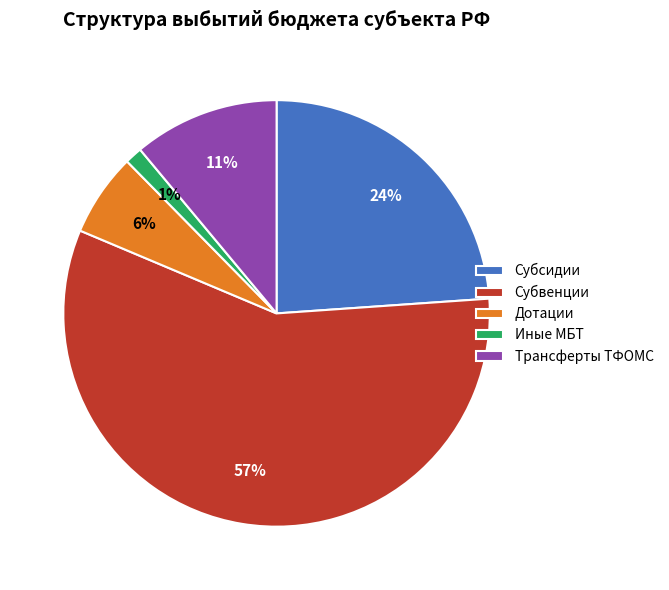

What is the majority slice?

Субвенции